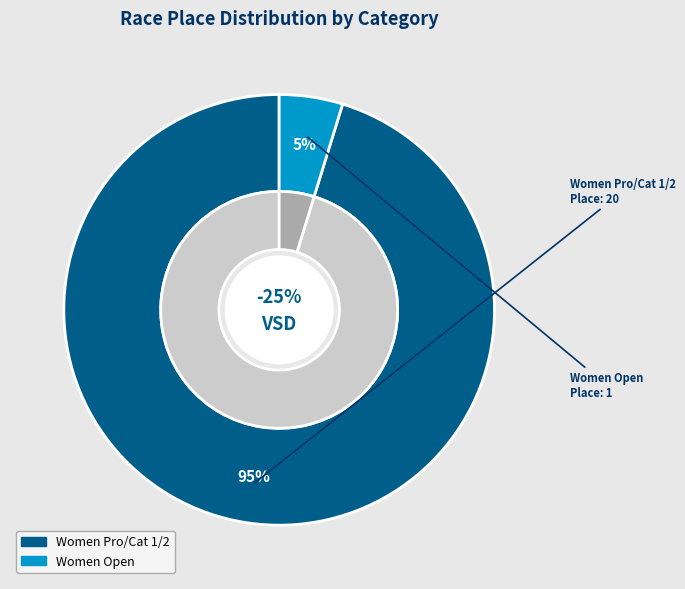

How many segments does this pie chart have?

2